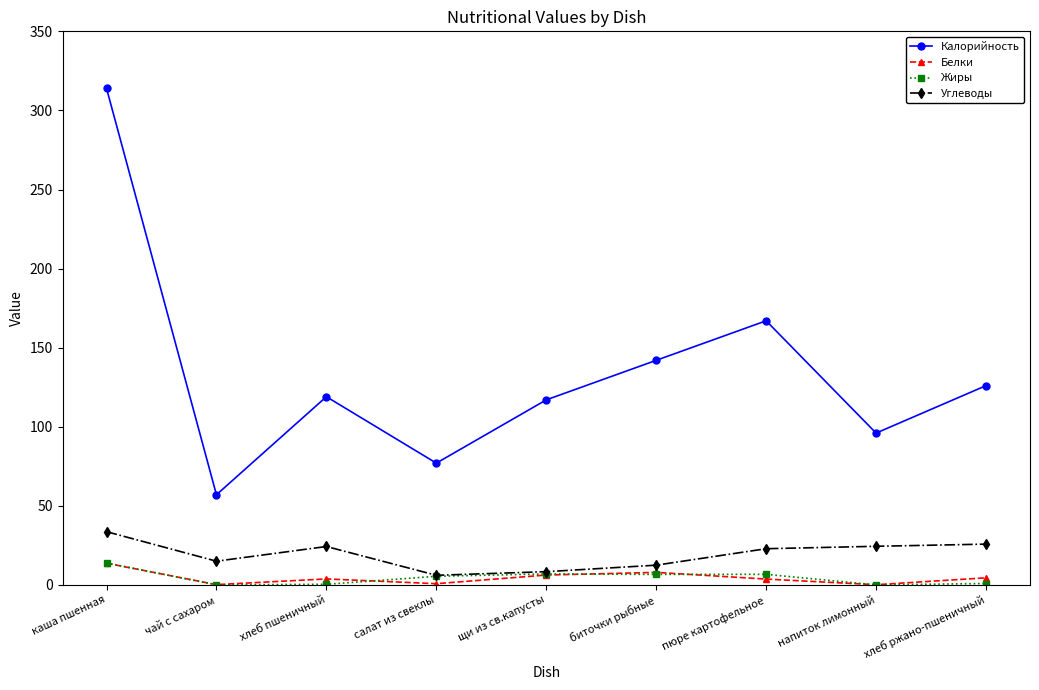

True or false: Калорийность and Жиры intersect in this chart.

False